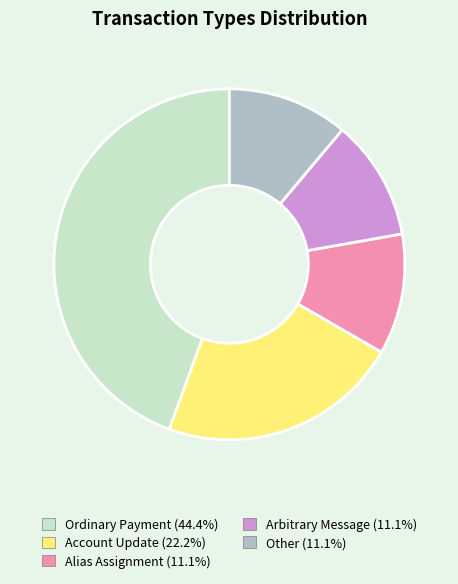

What percentage is NOT represented by Other?

88.9%